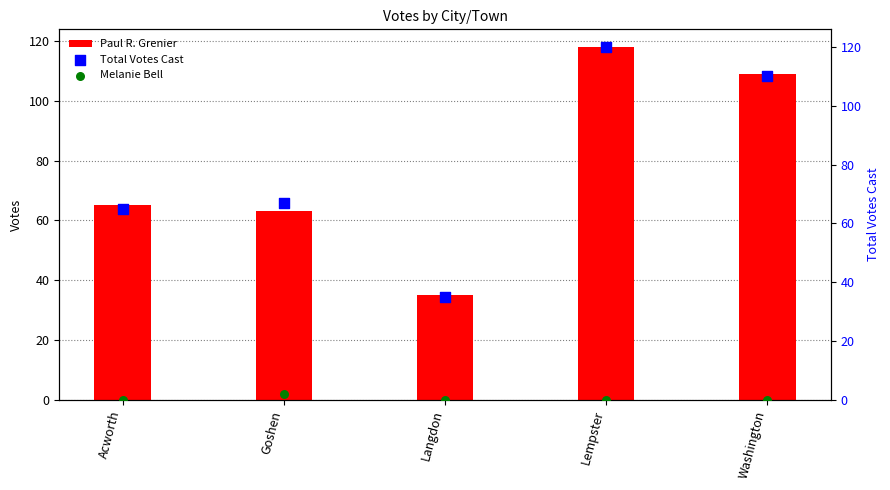

Which series reaches the minimum Y coordinate?

Melanie Bell